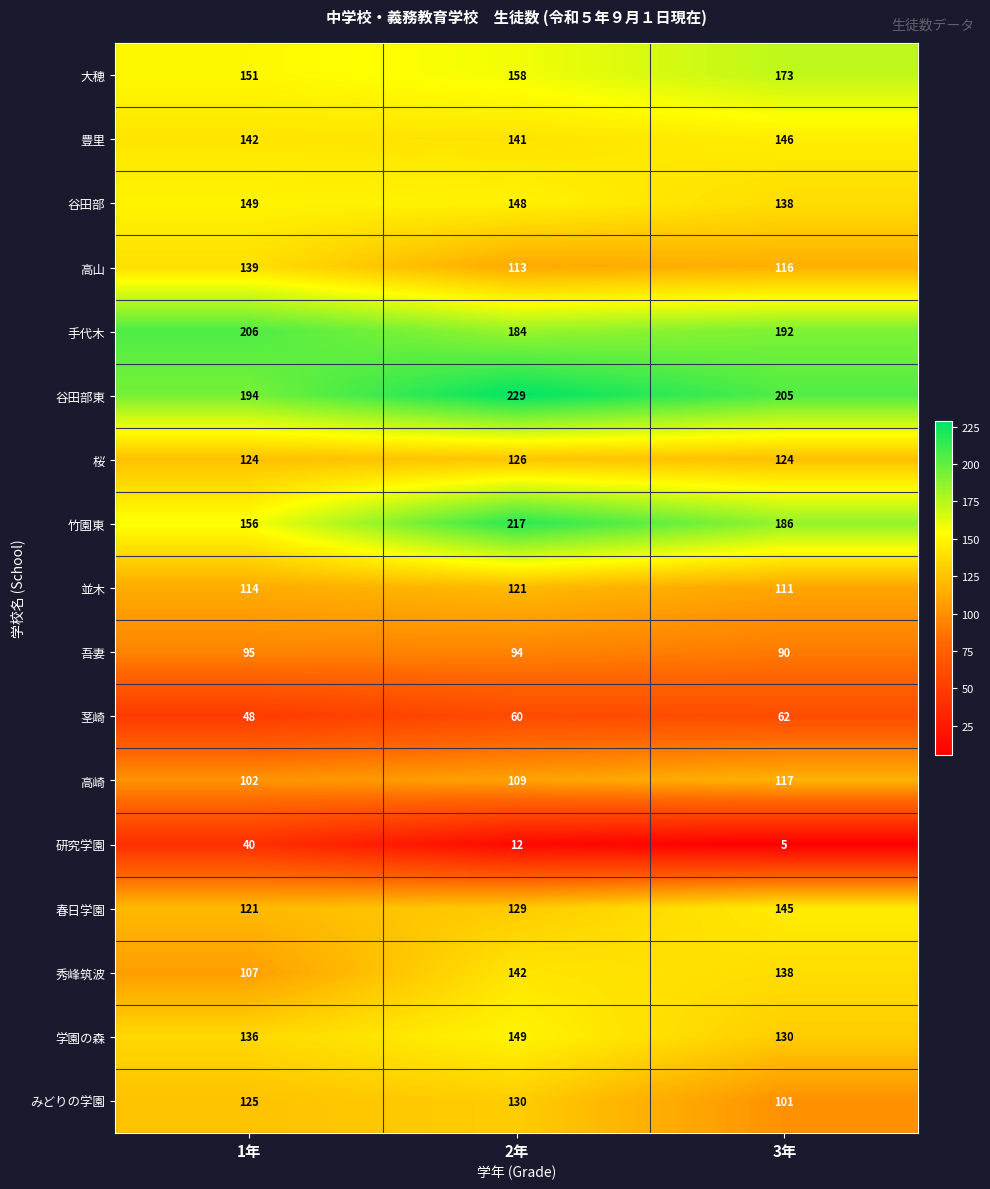

True or false: 高山 has a value of 113 at 2年.

True